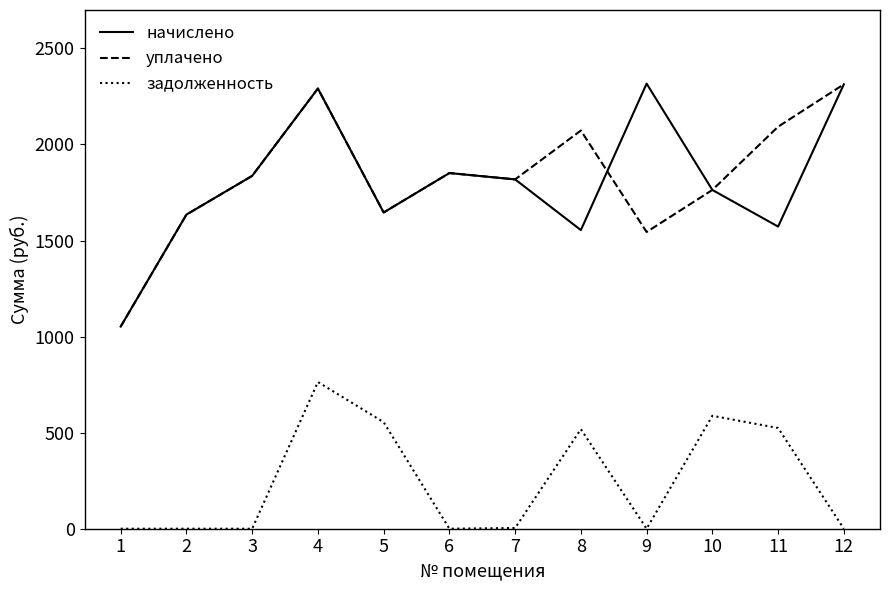

True or false: задолженность and начислено cross at least once.

False